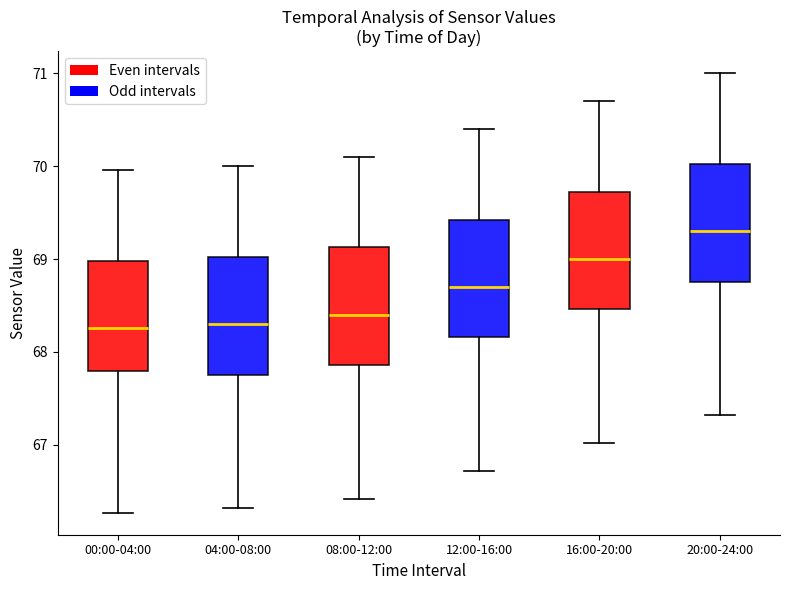

Reading left to right, transcribe this box plot: for each box, give where its median line is, the range the box spans, and where its two whiskers end, as read against the y-axis. The values are not printed on the chart, so give them approximately, as read against the axis.

00:00-04:00: median 68.3, box 67.8 to 69.0, whiskers 66.3 to 70.0
04:00-08:00: median 68.3, box 67.8 to 69.0, whiskers 66.3 to 70.0
08:00-12:00: median 68.4, box 67.9 to 69.1, whiskers 66.4 to 70.1
12:00-16:00: median 68.7, box 68.2 to 69.4, whiskers 66.7 to 70.4
16:00-20:00: median 69.0, box 68.5 to 69.7, whiskers 67.0 to 70.7
20:00-24:00: median 69.3, box 68.8 to 70.0, whiskers 67.3 to 71.0